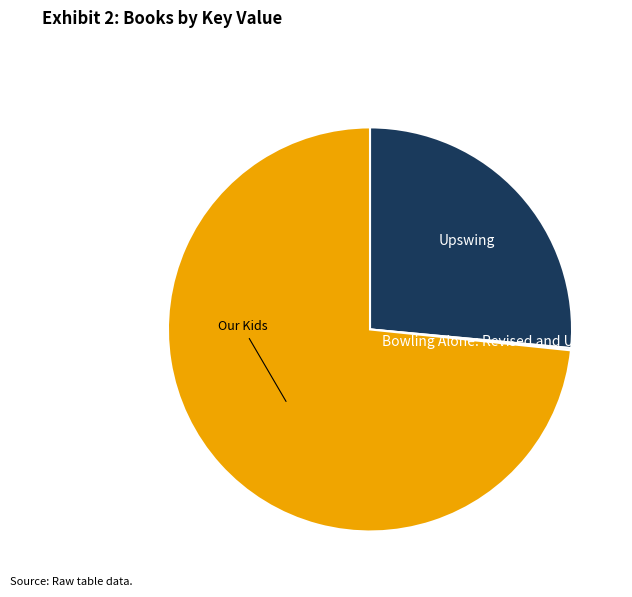

The Upswing slice represents 14% of the pie. True or false?

False